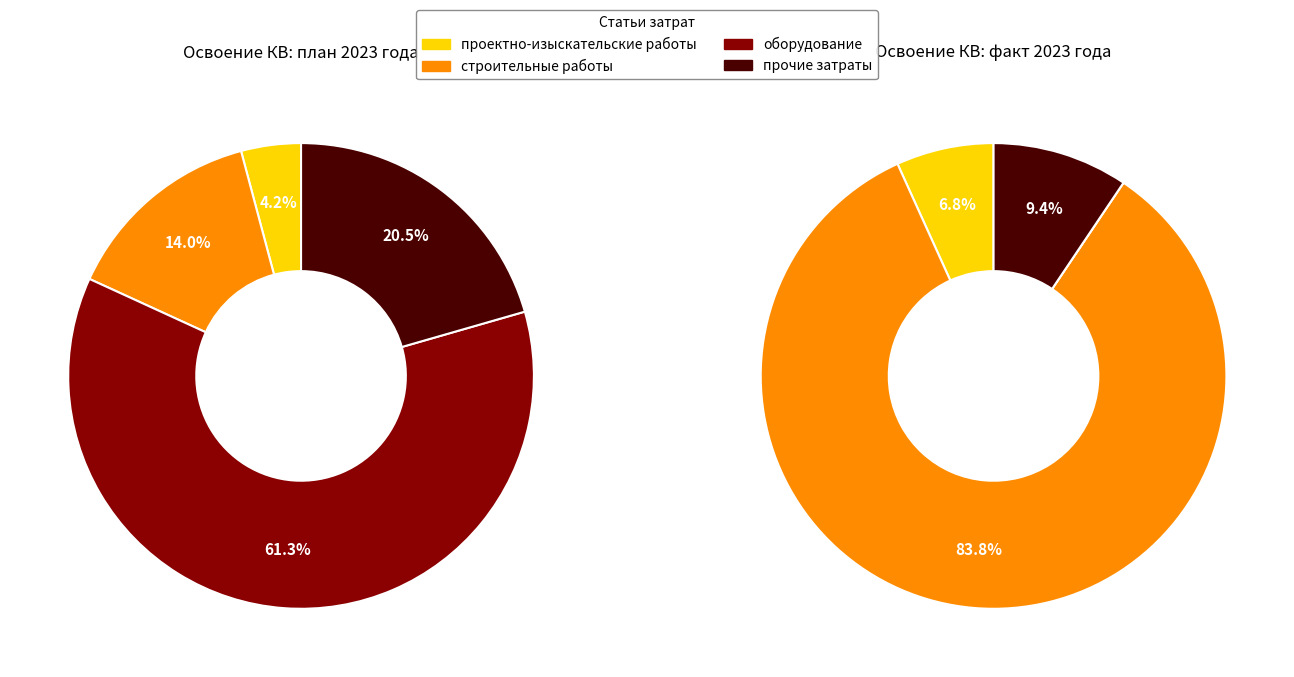

What percentage is the проектно-изыскательские работы slice, to the nearest percent?

4%